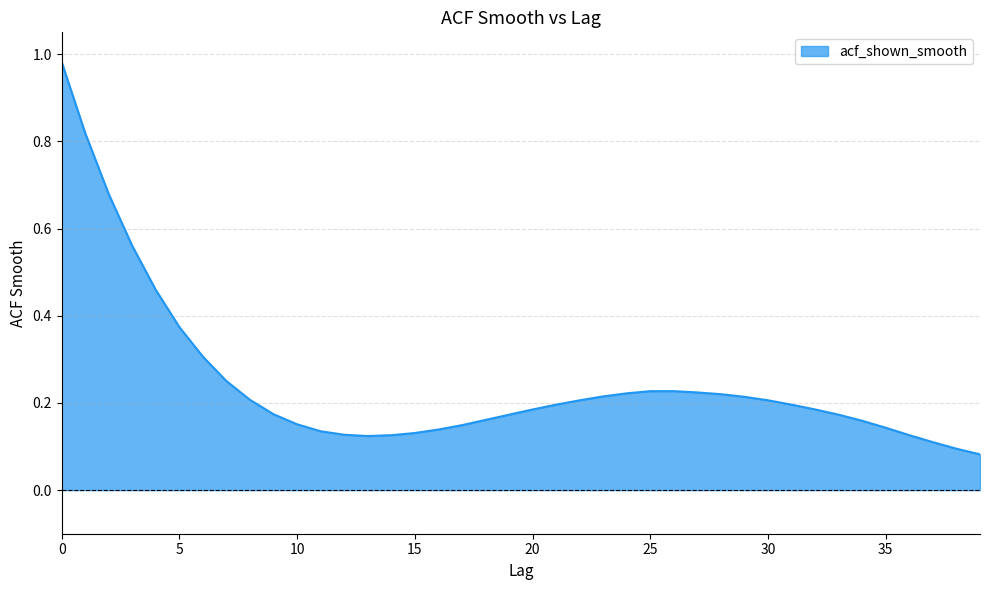

What is the difference between the maximum and minimum values?

0.9